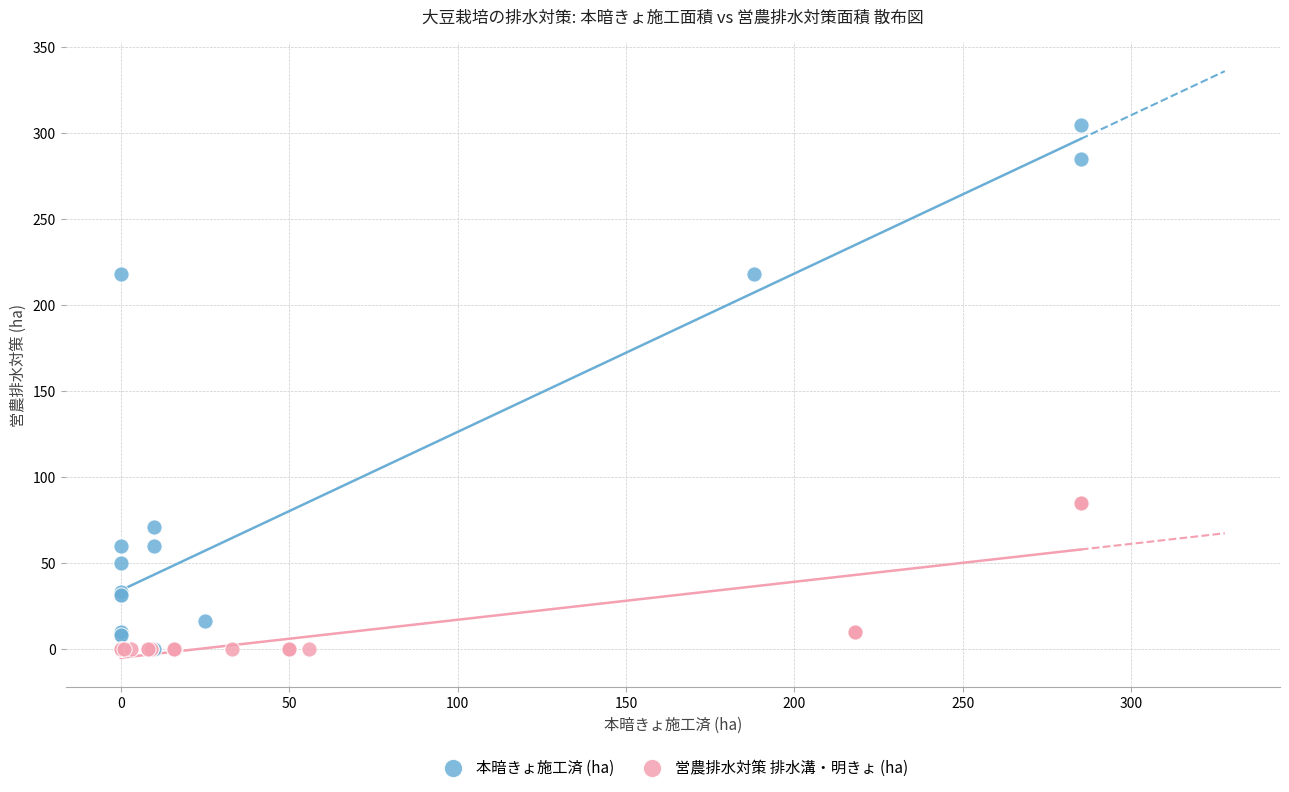

What are all the series names shown in the legend?

本暗きょ施工済 (ha), 営農排水対策 排水溝・明きょ (ha)